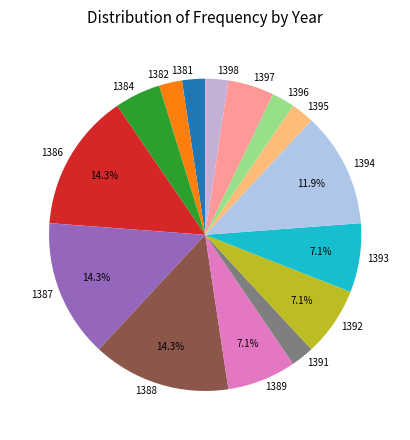

Which has a higher value, 1384 or 1389?

1389